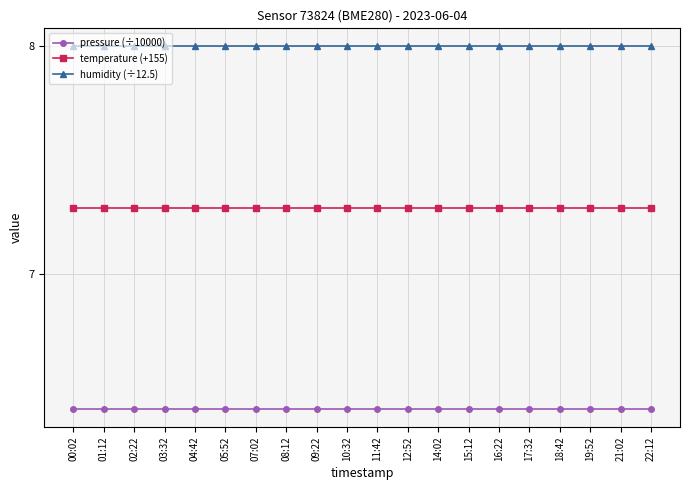

What is the spread (max minus min) of values at 05:52?

1.6